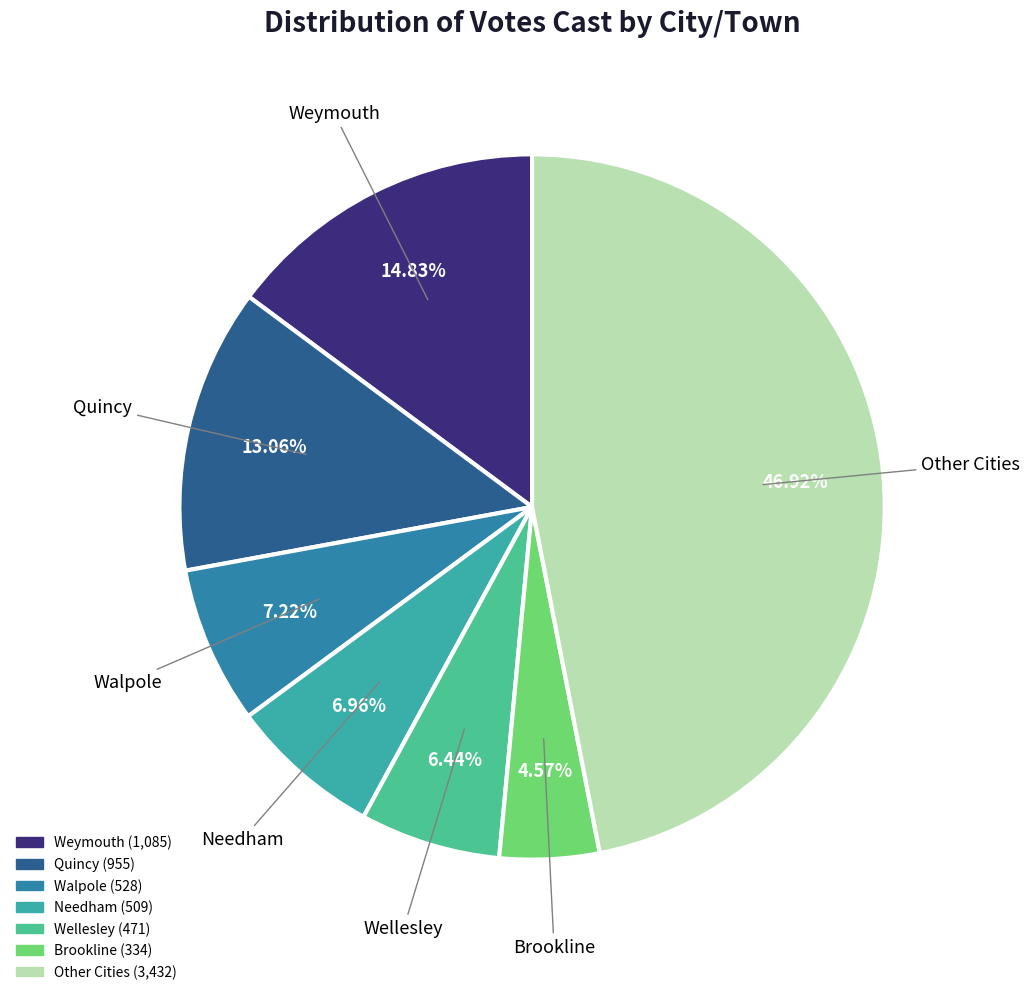

Count the number of slices in the pie.

7